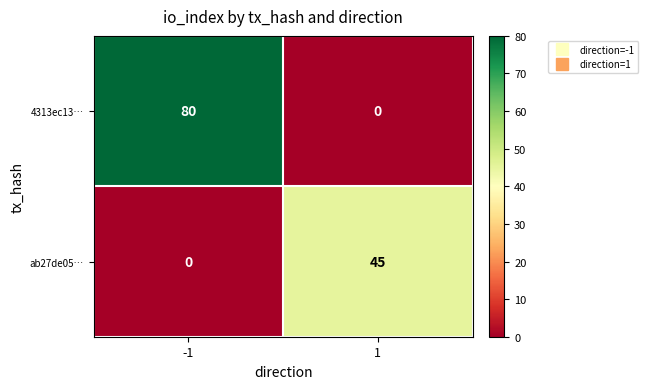

What is the maximum value for ab27de05…?

45